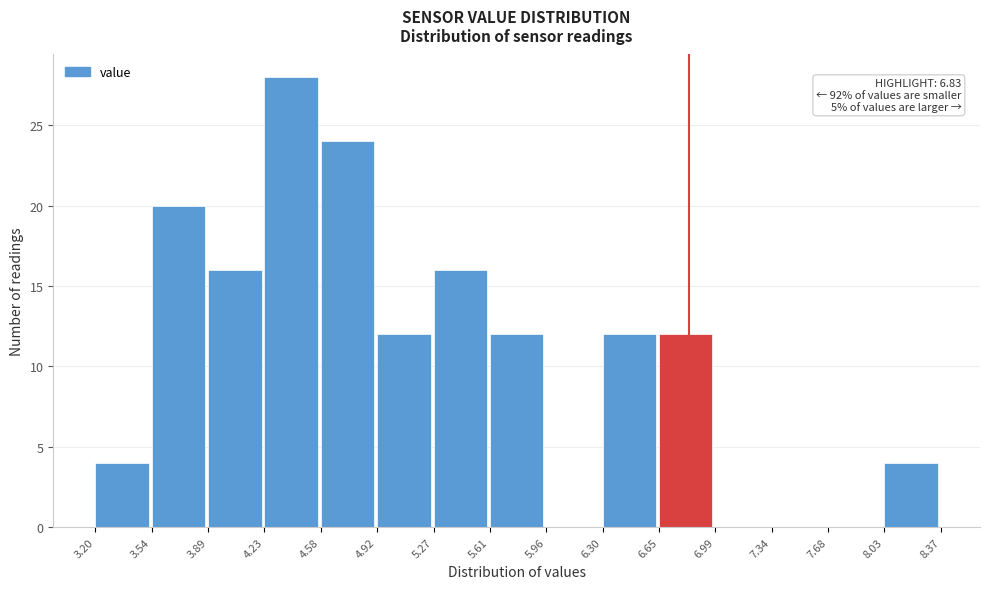

Over which range of the x-axis is the bar tallest?

4.23 to 4.58